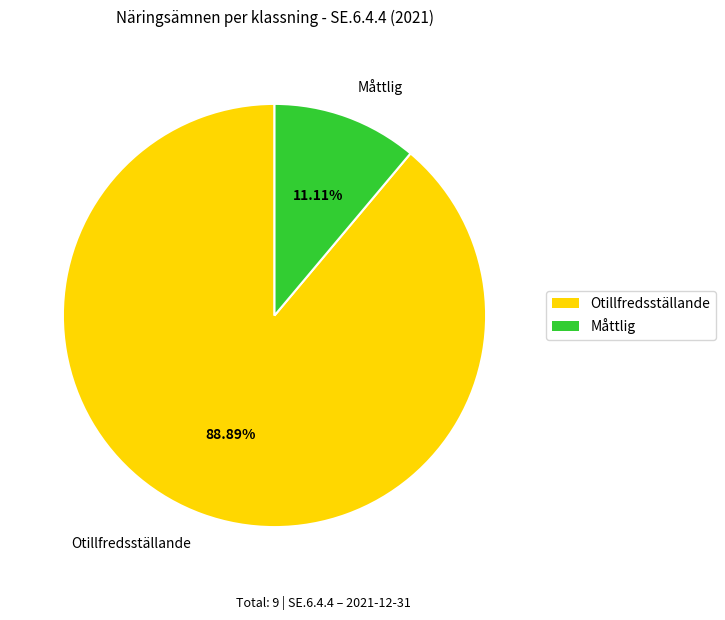

What is the smallest slice in the pie chart?

Måttlig